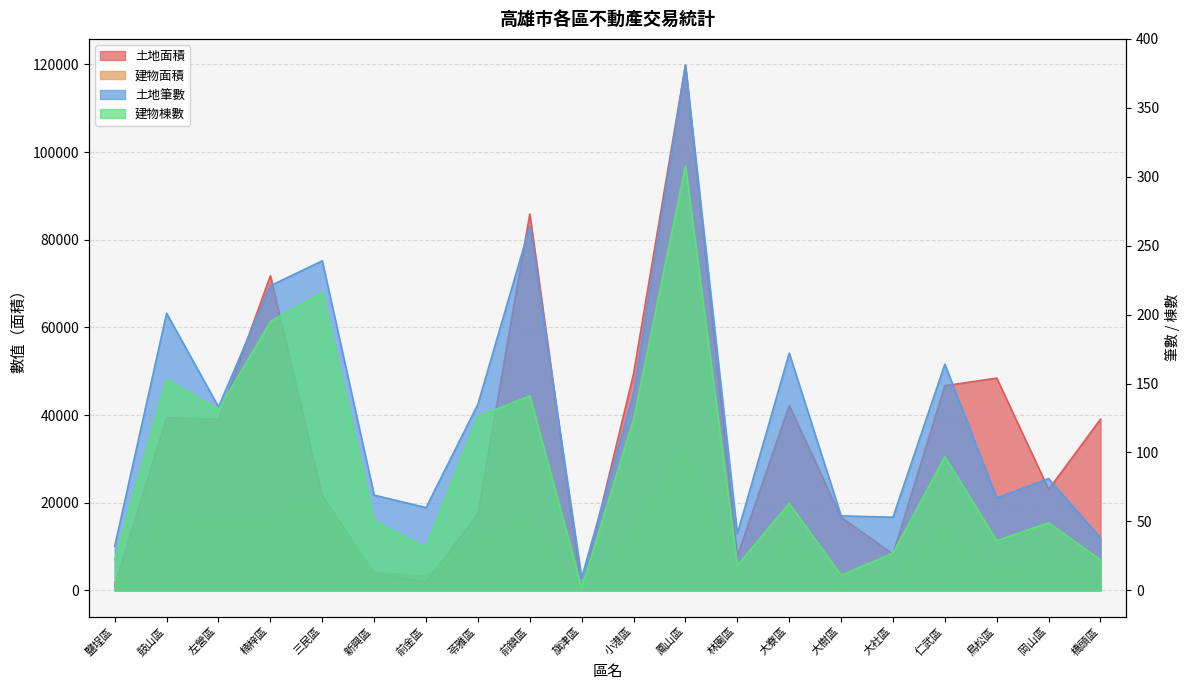

Reading left to right, extract all data points from this chart.

土地面積: 1066.0	39394.1	39010.8	71782.3	21466.2	3867.5	1761.5	17462.5	85861.3	284.6	49396.0	119841.9	7787.4	42165.3	16640.3	8266.2	46675.9	48420.4	23015.6	39041.9
建物面積: 1779.4	18698.6	15371.7	16602.2	20658.6	4127.4	3154.3	12052.2	15772.7	199.2	13760.3	31901.3	2297.2	12100.1	1376.4	3942.3	14302.2	4348.0	7806.0	2441.0
土地筆數: 32.0	201.0	133.0	221.0	239.0	69.0	60.0	135.0	264.0	9.0	143.0	381.0	41.0	172.0	54.0	53.0	164.0	67.0	81.0	38.0
建物棟數: 22.0	153.0	131.0	195.0	216.0	50.0	31.0	126.0	141.0	2.0	124.0	308.0	18.0	63.0	11.0	27.0	97.0	36.0	49.0	22.0